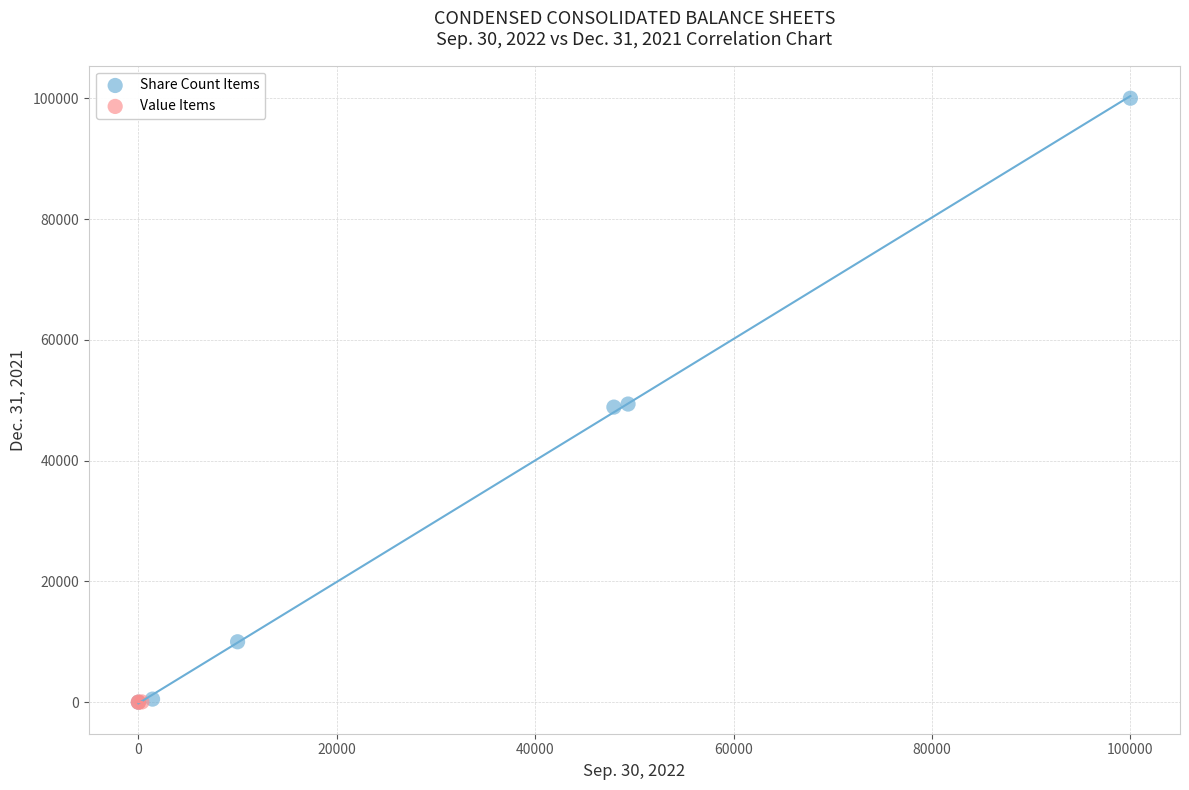

What are all the series names shown in the legend?

Share Count Items, Value Items